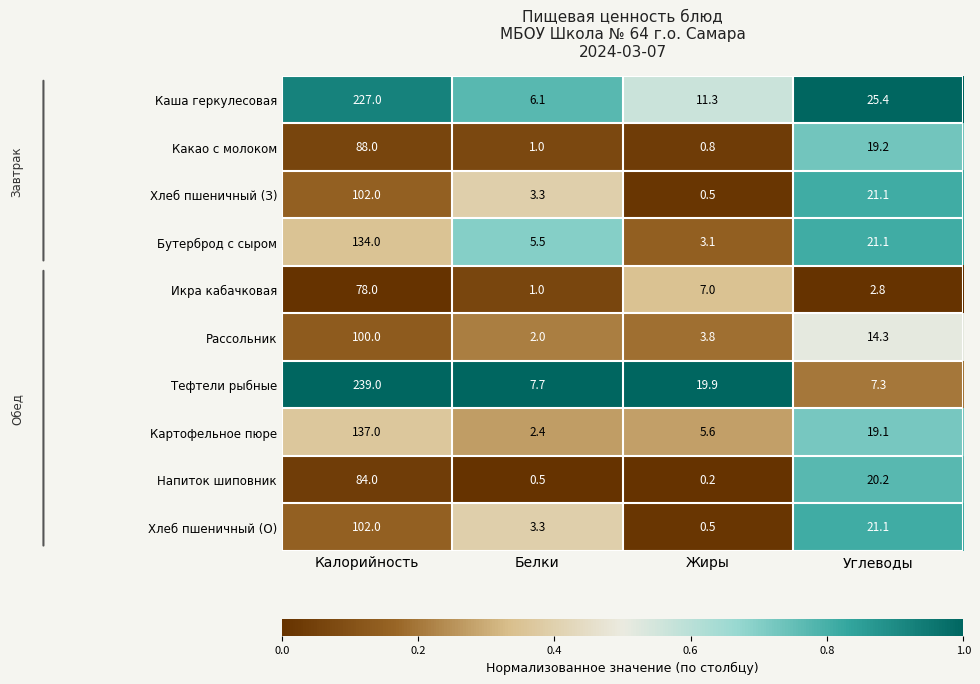

Is it true that Рассольник equals 38.8 at Калорийность?

False